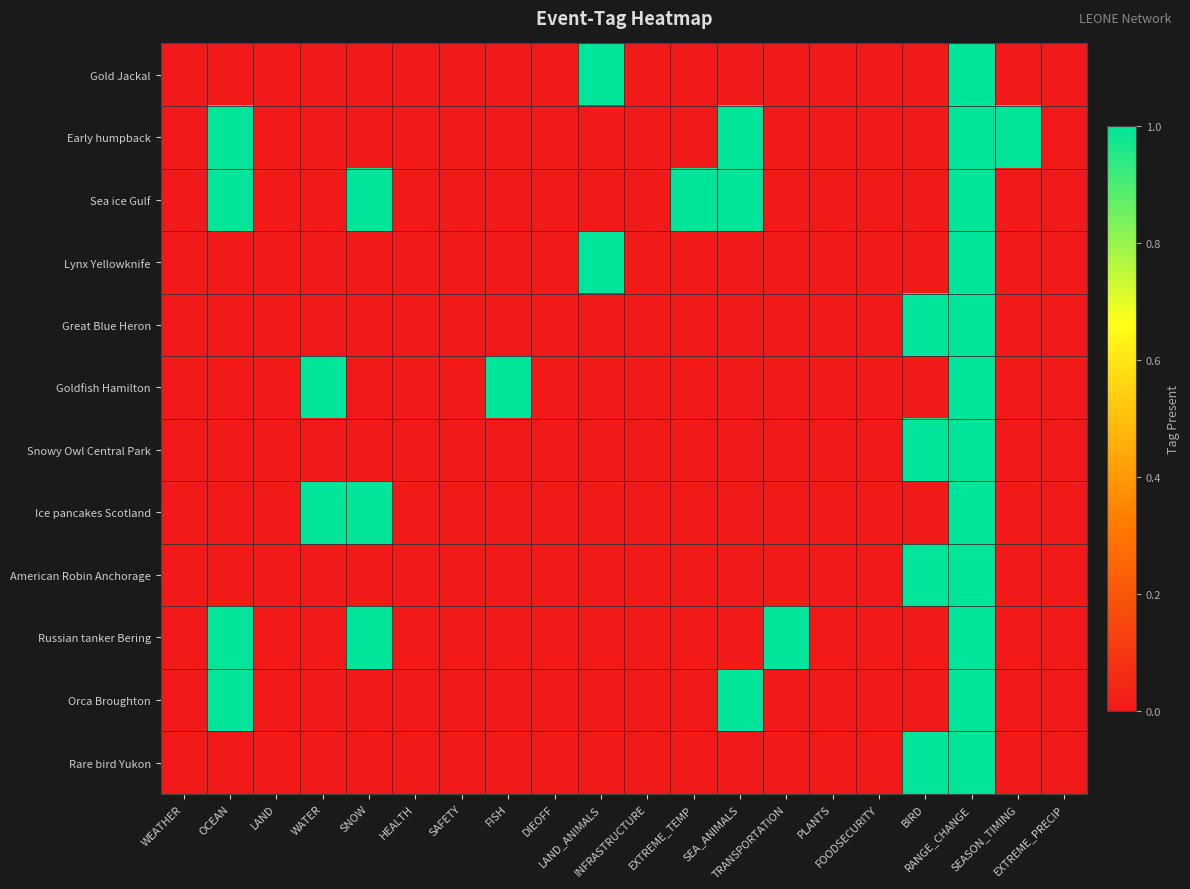

Reading right to left, transcribe all the data shown in this chart.

Gold Jackal: EXTREME_PRECIP=0	SEASON_TIMING=0	RANGE_CHANGE=1	BIRD=0	FOODSECURITY=0	PLANTS=0	TRANSPORTATION=0	SEA_ANIMALS=0	EXTREME_TEMP=0	INFRASTRUCTURE=0	LAND_ANIMALS=1	DIEOFF=0	FISH=0	SAFETY=0	HEALTH=0	SNOW=0	WATER=0	LAND=0	OCEAN=0	WEATHER=0
Early humpback: EXTREME_PRECIP=0	SEASON_TIMING=1	RANGE_CHANGE=1	BIRD=0	FOODSECURITY=0	PLANTS=0	TRANSPORTATION=0	SEA_ANIMALS=1	EXTREME_TEMP=0	INFRASTRUCTURE=0	LAND_ANIMALS=0	DIEOFF=0	FISH=0	SAFETY=0	HEALTH=0	SNOW=0	WATER=0	LAND=0	OCEAN=1	WEATHER=0
Sea ice Gulf: EXTREME_PRECIP=0	SEASON_TIMING=0	RANGE_CHANGE=1	BIRD=0	FOODSECURITY=0	PLANTS=0	TRANSPORTATION=0	SEA_ANIMALS=1	EXTREME_TEMP=1	INFRASTRUCTURE=0	LAND_ANIMALS=0	DIEOFF=0	FISH=0	SAFETY=0	HEALTH=0	SNOW=1	WATER=0	LAND=0	OCEAN=1	WEATHER=0
Lynx Yellowknife: EXTREME_PRECIP=0	SEASON_TIMING=0	RANGE_CHANGE=1	BIRD=0	FOODSECURITY=0	PLANTS=0	TRANSPORTATION=0	SEA_ANIMALS=0	EXTREME_TEMP=0	INFRASTRUCTURE=0	LAND_ANIMALS=1	DIEOFF=0	FISH=0	SAFETY=0	HEALTH=0	SNOW=0	WATER=0	LAND=0	OCEAN=0	WEATHER=0
Great Blue Heron: EXTREME_PRECIP=0	SEASON_TIMING=0	RANGE_CHANGE=1	BIRD=1	FOODSECURITY=0	PLANTS=0	TRANSPORTATION=0	SEA_ANIMALS=0	EXTREME_TEMP=0	INFRASTRUCTURE=0	LAND_ANIMALS=0	DIEOFF=0	FISH=0	SAFETY=0	HEALTH=0	SNOW=0	WATER=0	LAND=0	OCEAN=0	WEATHER=0
Goldfish Hamilton: EXTREME_PRECIP=0	SEASON_TIMING=0	RANGE_CHANGE=1	BIRD=0	FOODSECURITY=0	PLANTS=0	TRANSPORTATION=0	SEA_ANIMALS=0	EXTREME_TEMP=0	INFRASTRUCTURE=0	LAND_ANIMALS=0	DIEOFF=0	FISH=1	SAFETY=0	HEALTH=0	SNOW=0	WATER=1	LAND=0	OCEAN=0	WEATHER=0
Snowy Owl Central Park: EXTREME_PRECIP=0	SEASON_TIMING=0	RANGE_CHANGE=1	BIRD=1	FOODSECURITY=0	PLANTS=0	TRANSPORTATION=0	SEA_ANIMALS=0	EXTREME_TEMP=0	INFRASTRUCTURE=0	LAND_ANIMALS=0	DIEOFF=0	FISH=0	SAFETY=0	HEALTH=0	SNOW=0	WATER=0	LAND=0	OCEAN=0	WEATHER=0
Ice pancakes Scotland: EXTREME_PRECIP=0	SEASON_TIMING=0	RANGE_CHANGE=1	BIRD=0	FOODSECURITY=0	PLANTS=0	TRANSPORTATION=0	SEA_ANIMALS=0	EXTREME_TEMP=0	INFRASTRUCTURE=0	LAND_ANIMALS=0	DIEOFF=0	FISH=0	SAFETY=0	HEALTH=0	SNOW=1	WATER=1	LAND=0	OCEAN=0	WEATHER=0
American Robin Anchorage: EXTREME_PRECIP=0	SEASON_TIMING=0	RANGE_CHANGE=1	BIRD=1	FOODSECURITY=0	PLANTS=0	TRANSPORTATION=0	SEA_ANIMALS=0	EXTREME_TEMP=0	INFRASTRUCTURE=0	LAND_ANIMALS=0	DIEOFF=0	FISH=0	SAFETY=0	HEALTH=0	SNOW=0	WATER=0	LAND=0	OCEAN=0	WEATHER=0
Russian tanker Bering: EXTREME_PRECIP=0	SEASON_TIMING=0	RANGE_CHANGE=1	BIRD=0	FOODSECURITY=0	PLANTS=0	TRANSPORTATION=1	SEA_ANIMALS=0	EXTREME_TEMP=0	INFRASTRUCTURE=0	LAND_ANIMALS=0	DIEOFF=0	FISH=0	SAFETY=0	HEALTH=0	SNOW=1	WATER=0	LAND=0	OCEAN=1	WEATHER=0
Orca Broughton: EXTREME_PRECIP=0	SEASON_TIMING=0	RANGE_CHANGE=1	BIRD=0	FOODSECURITY=0	PLANTS=0	TRANSPORTATION=0	SEA_ANIMALS=1	EXTREME_TEMP=0	INFRASTRUCTURE=0	LAND_ANIMALS=0	DIEOFF=0	FISH=0	SAFETY=0	HEALTH=0	SNOW=0	WATER=0	LAND=0	OCEAN=1	WEATHER=0
Rare bird Yukon: EXTREME_PRECIP=0	SEASON_TIMING=0	RANGE_CHANGE=1	BIRD=1	FOODSECURITY=0	PLANTS=0	TRANSPORTATION=0	SEA_ANIMALS=0	EXTREME_TEMP=0	INFRASTRUCTURE=0	LAND_ANIMALS=0	DIEOFF=0	FISH=0	SAFETY=0	HEALTH=0	SNOW=0	WATER=0	LAND=0	OCEAN=0	WEATHER=0